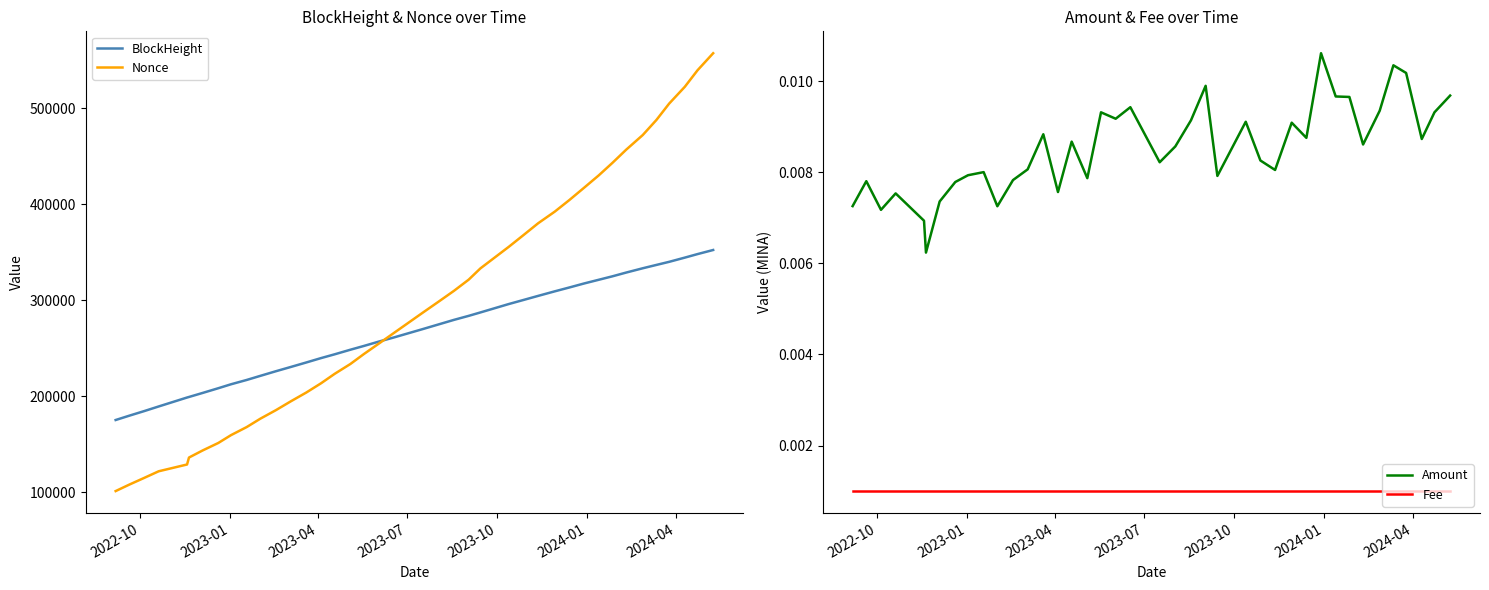

Is this an area chart (filled region under the line)?

No